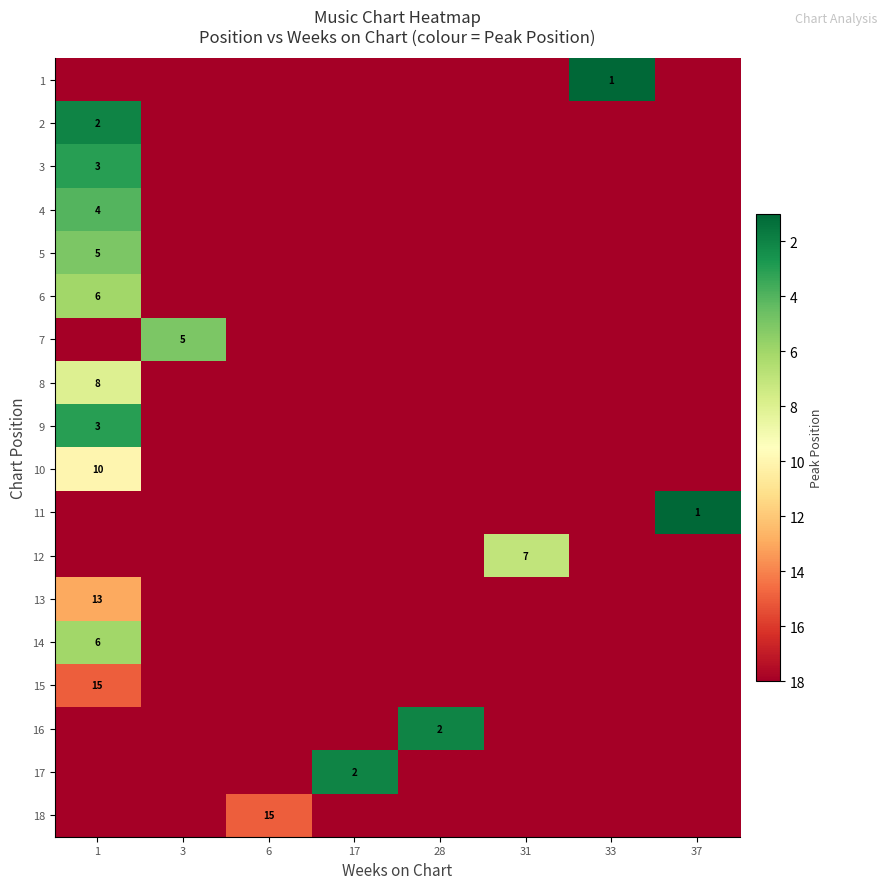

Which has a higher value, 33 or 17?

17